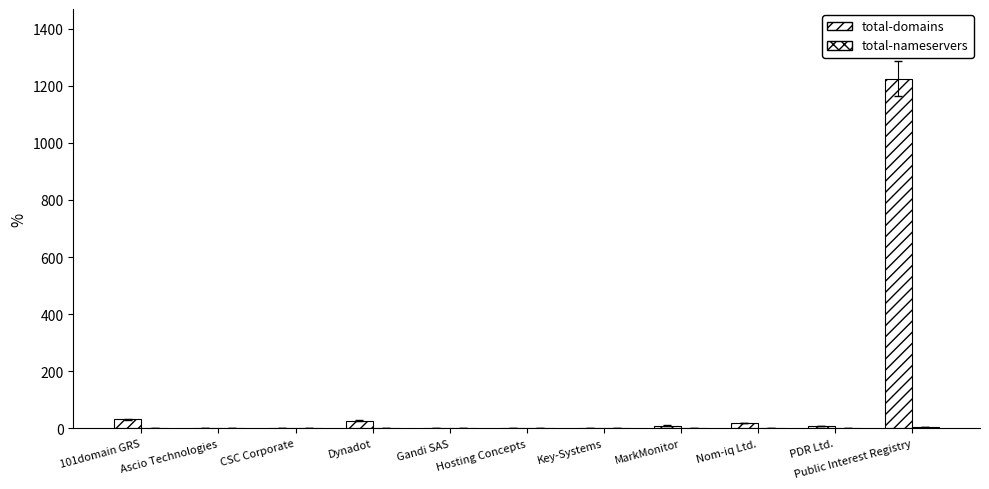

How many series are shown in this chart?

2